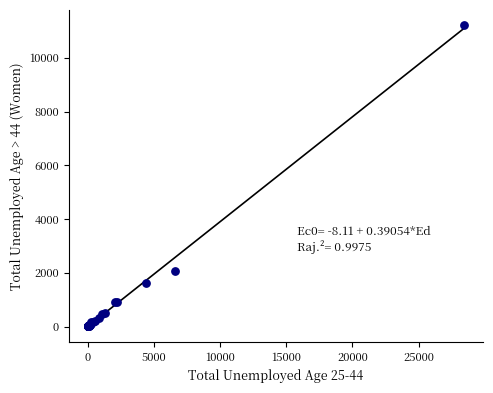

What Y value in the scatter plot is closest to 5610?

2065